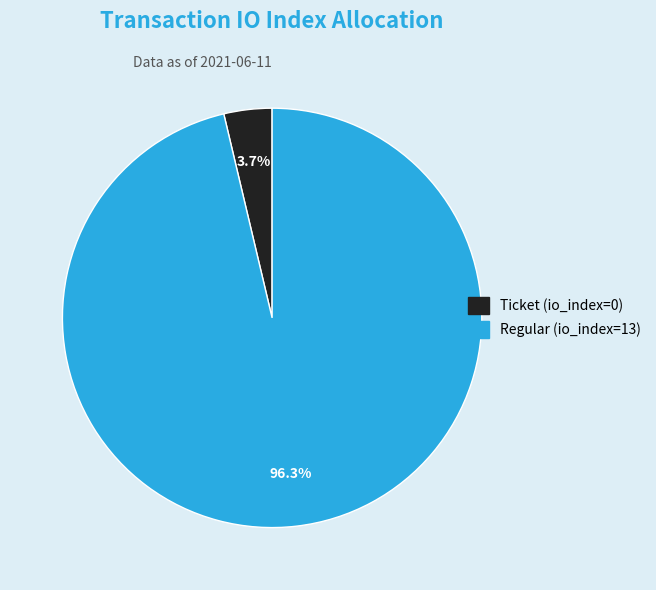

Rank the categories by value from lowest to highest.

Ticket (io_index=0), Regular (io_index=13)